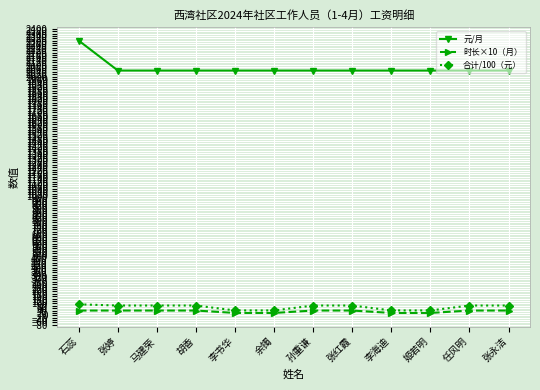

The 合计/100（元） series shows 82 at 张永洁. True or false?

True